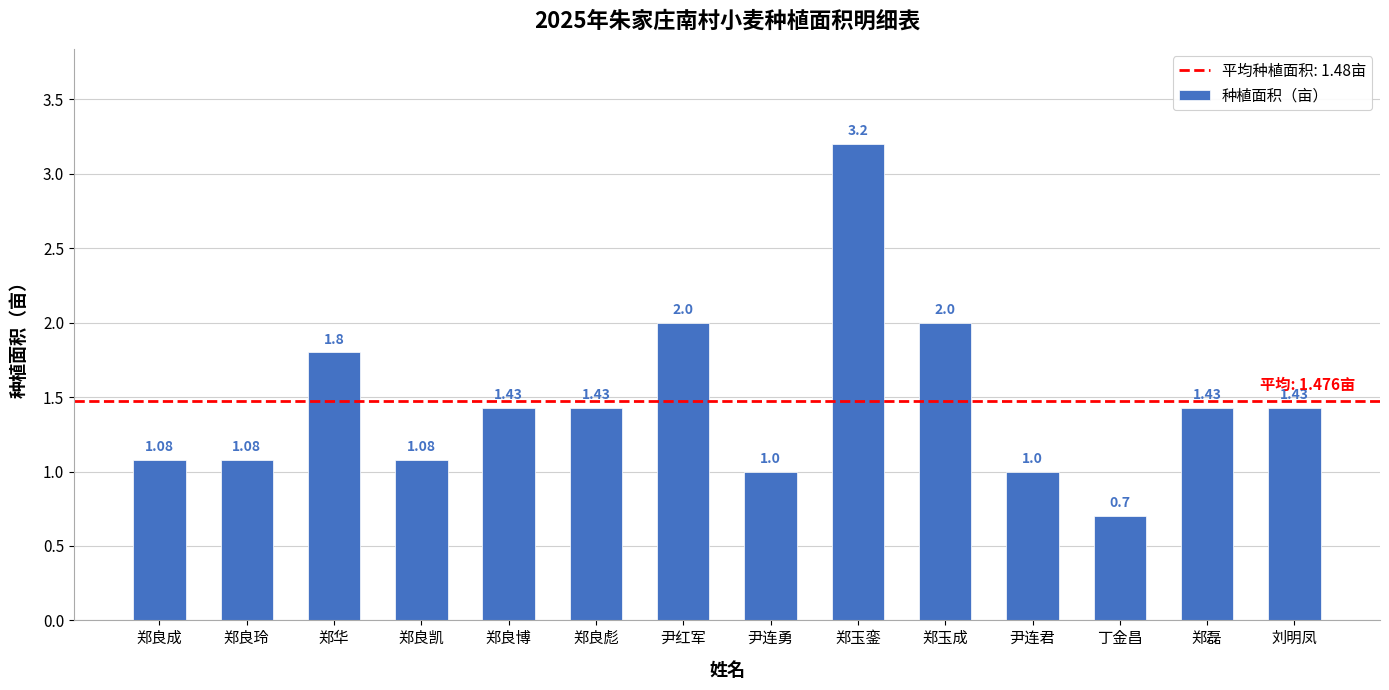

What is the greatest value displayed?

3.2